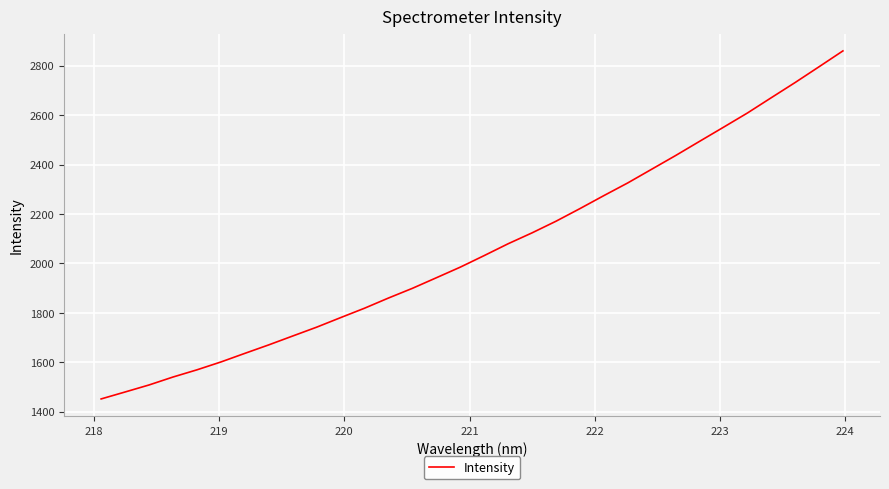

Is this an area chart (filled region under the line)?

No